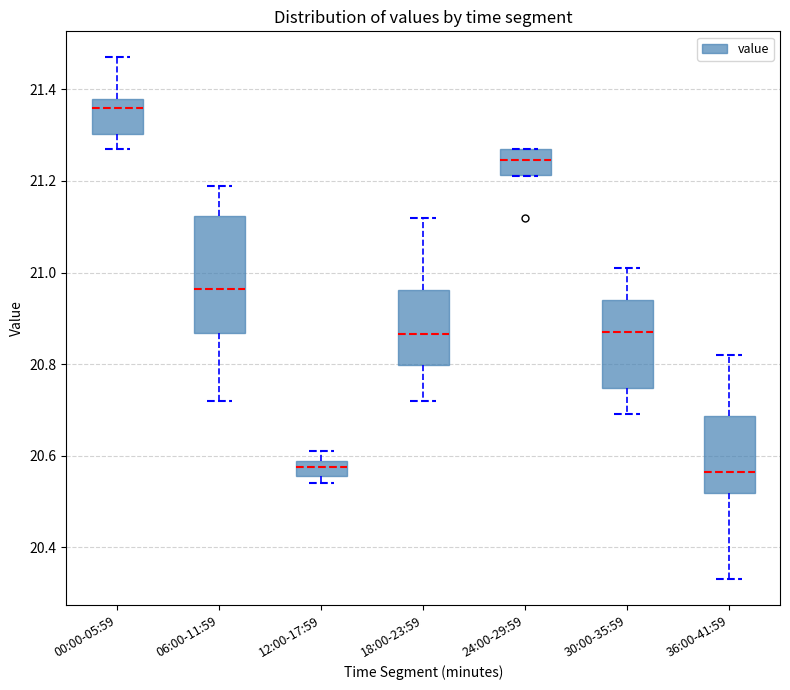

Comparing the boxes themselves (not the whiskers), which one is the tallest?

06:00-11:59